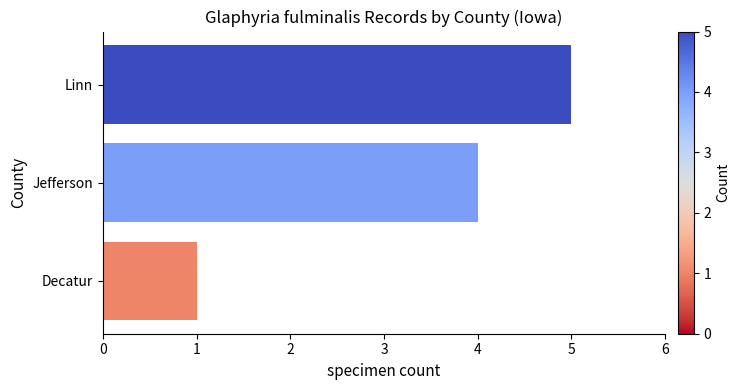

Rank the categories by value from highest to lowest.

Linn, Jefferson, Decatur